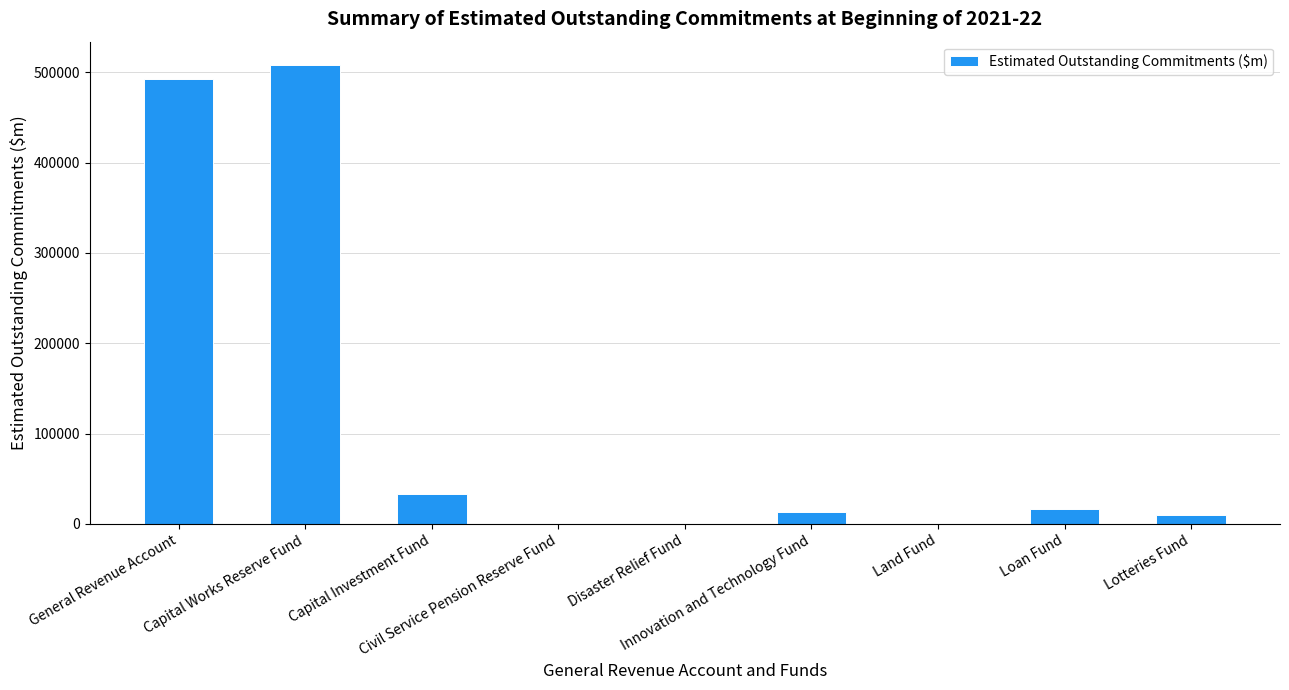

What is the difference between the values at Disaster Relief Fund and Loan Fund?

16640